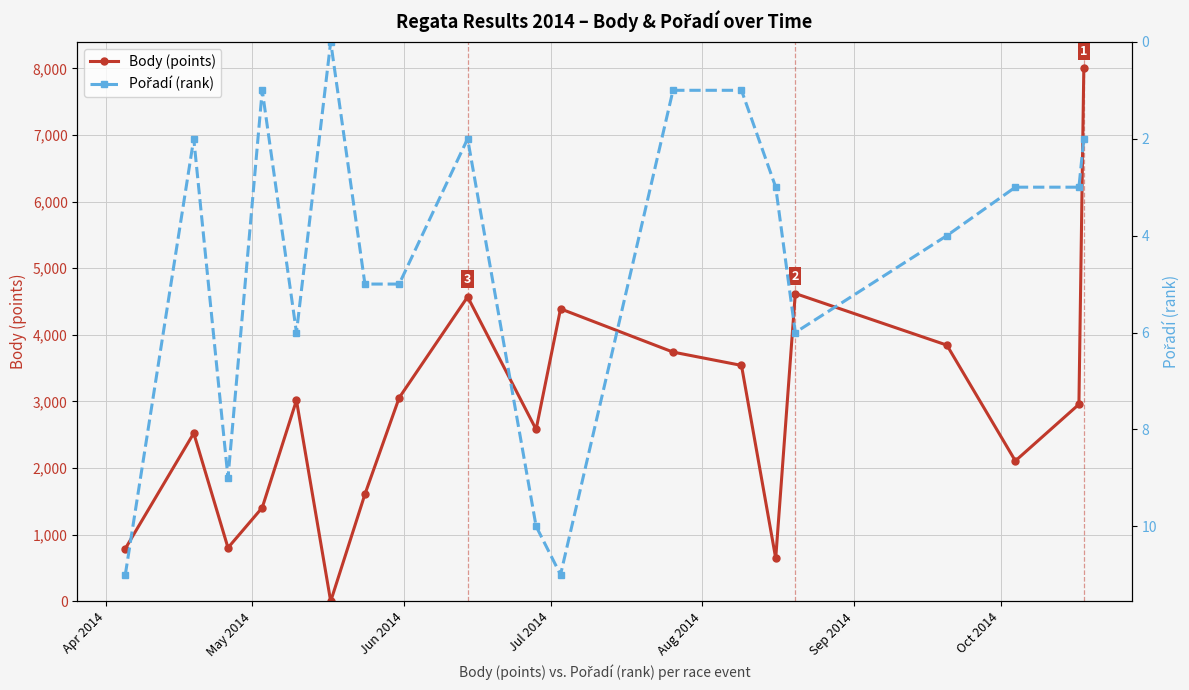

True or false: Pořadí (rank) and Body (points) cross at least once.

False